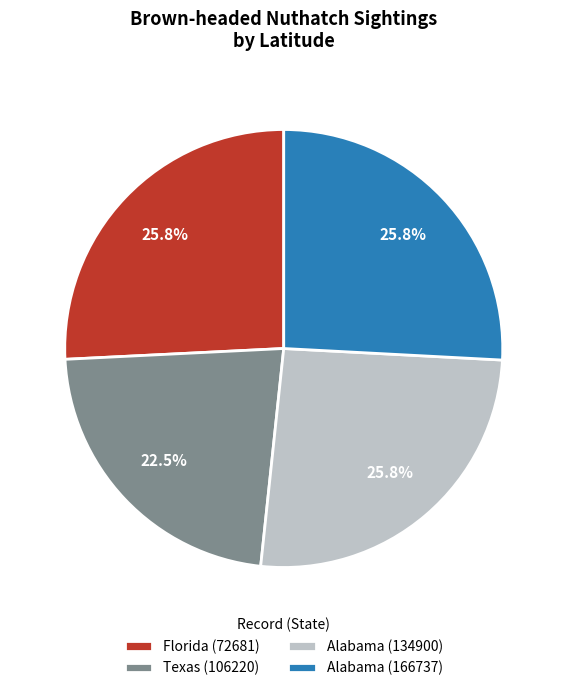

What percentage is the Alabama (166737) slice, to the nearest percent?

26%